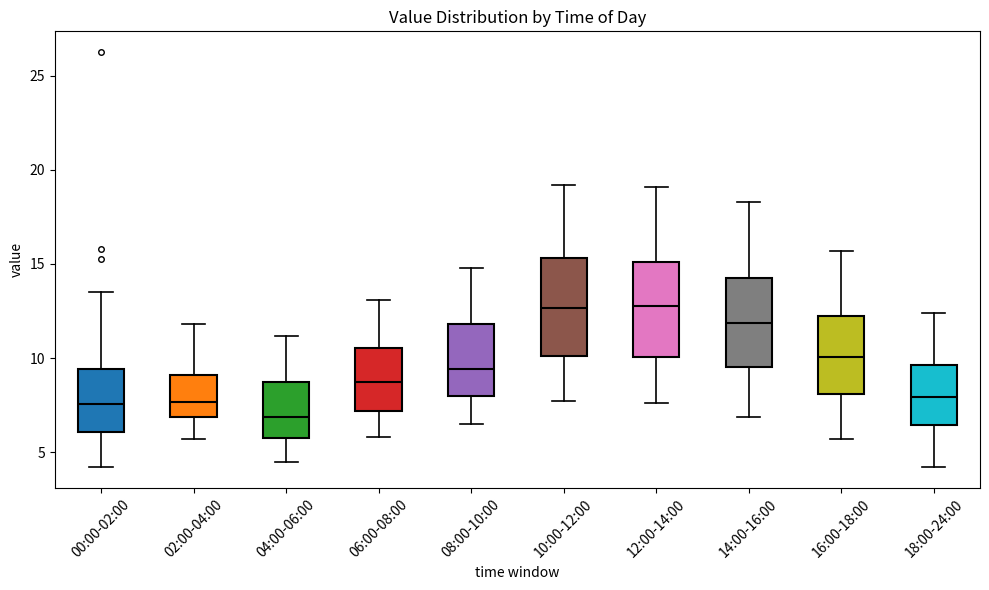

Reading left to right, read every box against the y-axis: the position of its median line, the range the box covers, and the ends of its whiskers. The values are not printed on the chart, so give them approximately, as read against the axis.

00:00-02:00: median 7.5, box 6.0 to 9.5, whiskers 4.0 to 13.5
02:00-04:00: median 7.5, box 7.0 to 9.0, whiskers 5.5 to 12.0
04:00-06:00: median 7.0, box 6.0 to 8.5, whiskers 4.5 to 11.0
06:00-08:00: median 9.0, box 7.0 to 10.5, whiskers 6.0 to 13.0
08:00-10:00: median 9.5, box 8.0 to 12.0, whiskers 6.5 to 15.0
10:00-12:00: median 12.5, box 10.0 to 15.5, whiskers 7.5 to 19.0
12:00-14:00: median 13.0, box 10.0 to 15.0, whiskers 7.5 to 19.0
14:00-16:00: median 12.0, box 9.5 to 14.5, whiskers 7.0 to 18.5
16:00-18:00: median 10.0, box 8.0 to 12.0, whiskers 5.5 to 15.5
18:00-24:00: median 8.0, box 6.5 to 9.5, whiskers 4.0 to 12.5